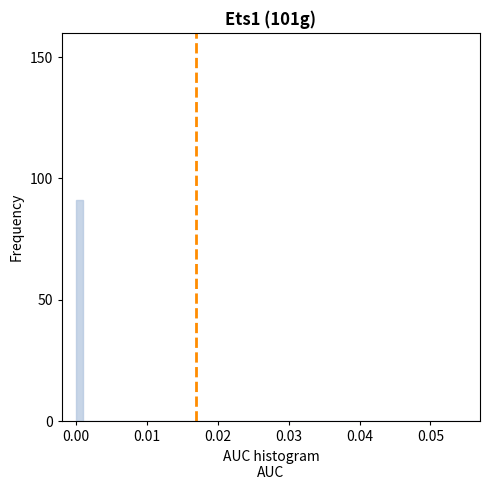

Around what value on the x-axis is the tallest bar? Give the approximate position of its centre, as read against the axis.

0.000